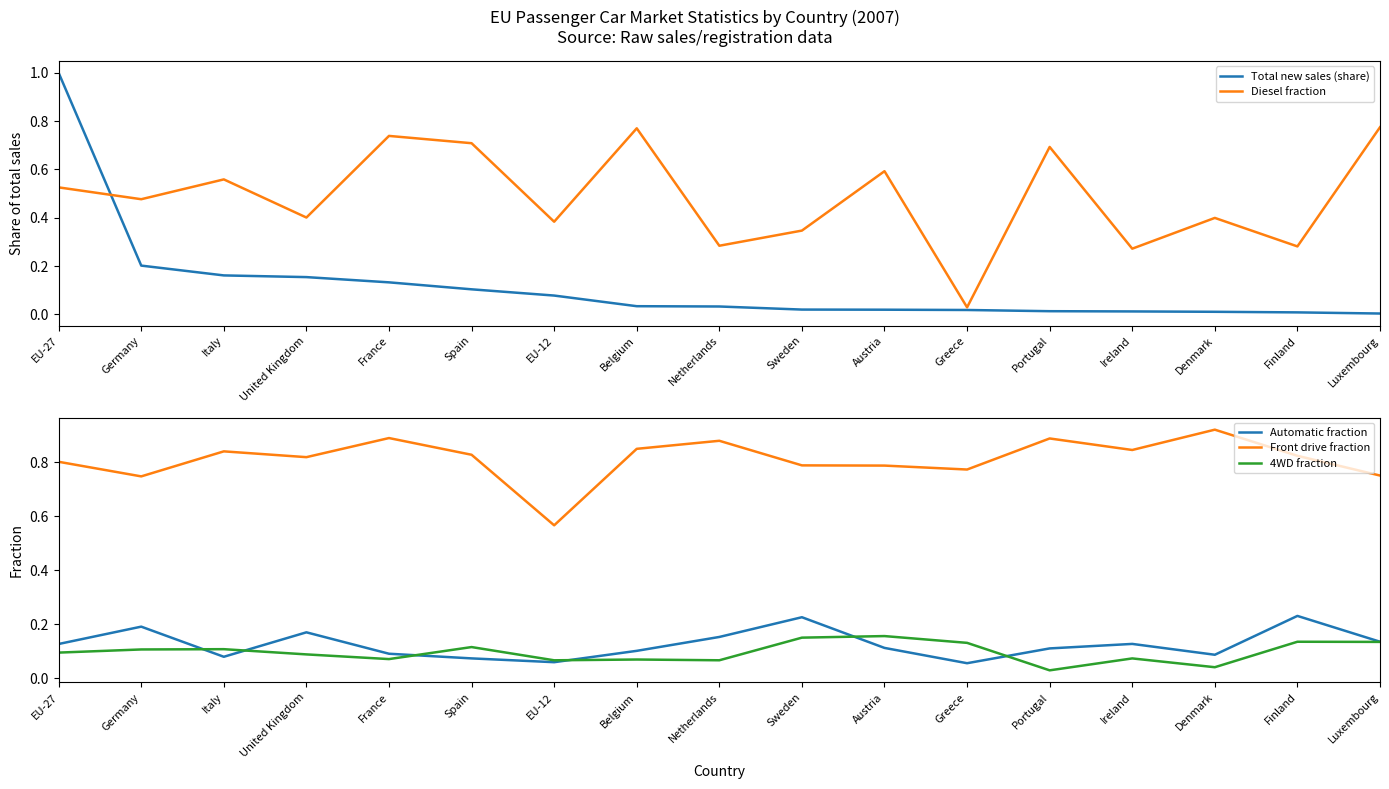

How many times do 4WD fraction and Total new sales (share) cross each other?

3